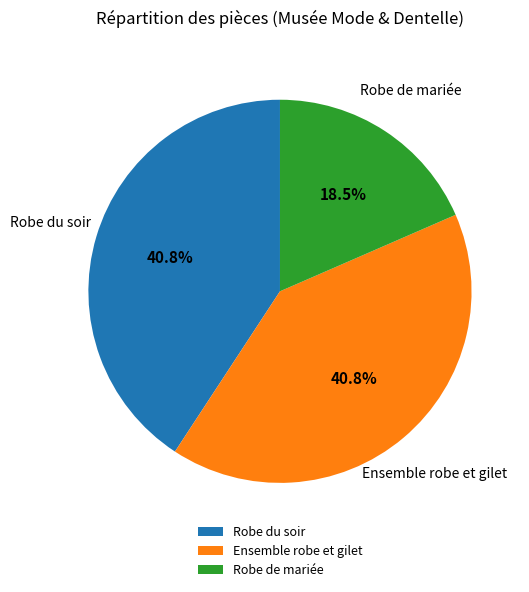

Is Robe de mariée the majority of the pie?

No